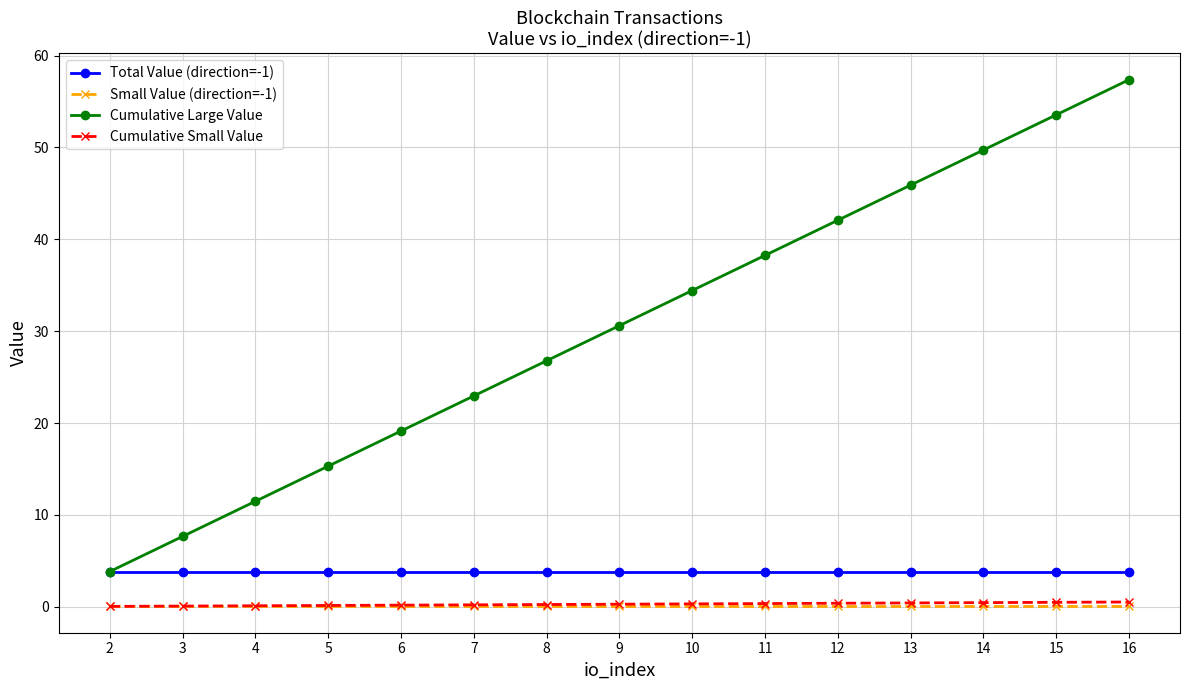

Is it true that Cumulative Small Value equals 0.5 at 15?

True